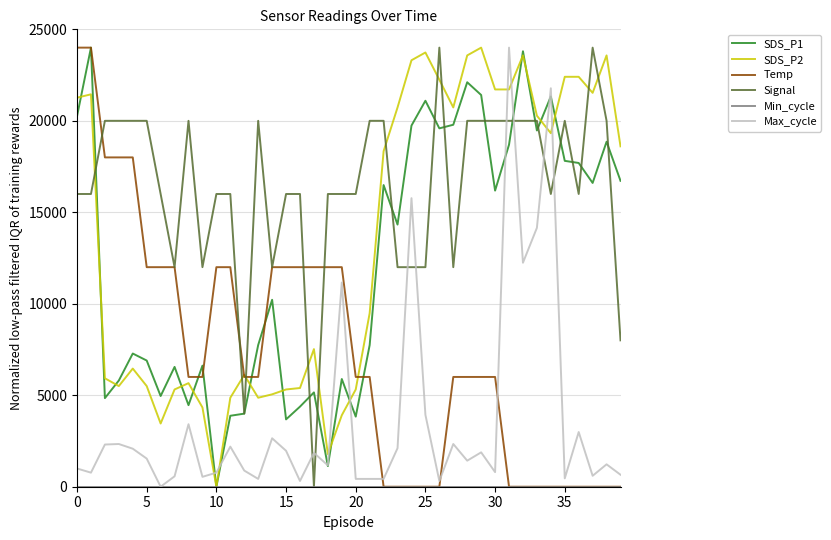

Does the chart display data point markers on the line(s)?

No